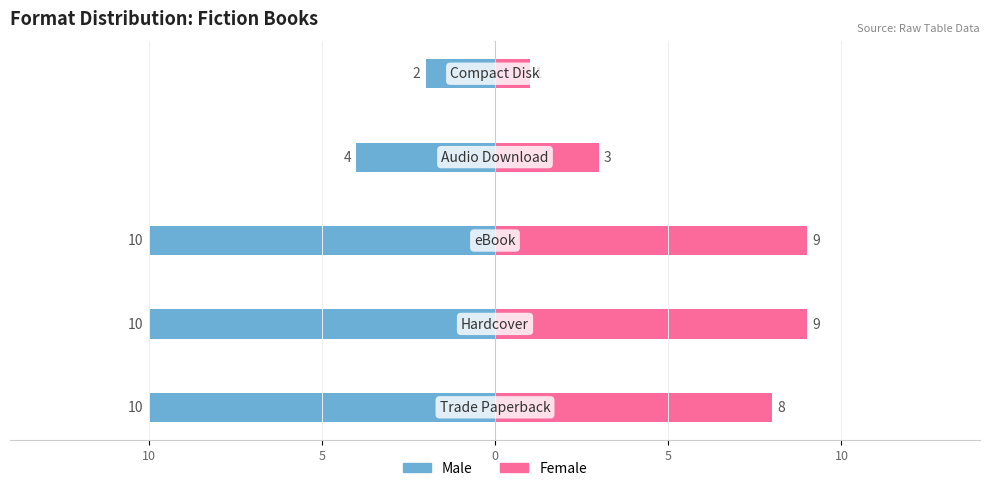

Reading left to right, transcribe all the data shown in this chart.

Male: 10=-10	5=-10	0=-10	5=-4	10=-2
Female: 10=8	5=9	0=9	5=3	10=1